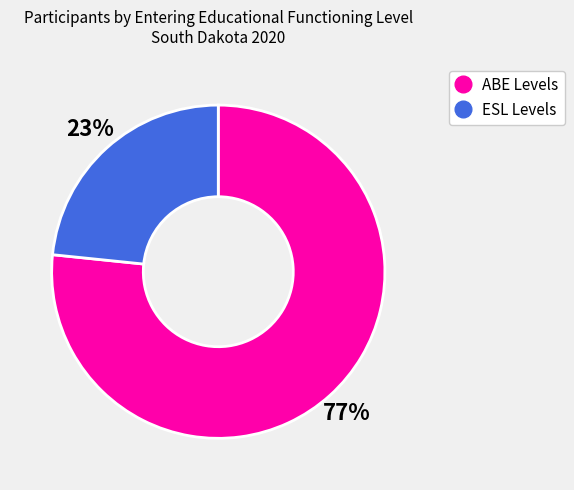

Does any single category account for the majority?

Yes